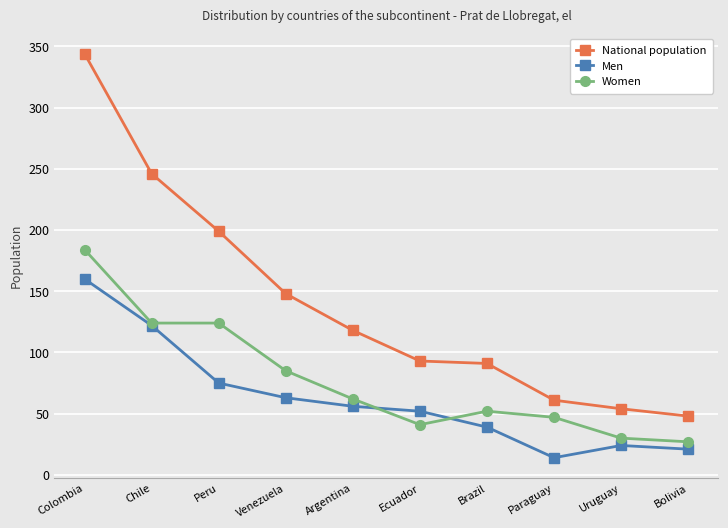

How many data points in National population are less than 118?

5